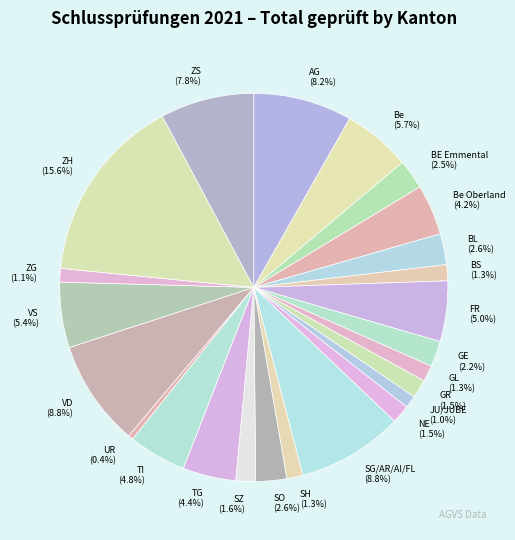

Is there a majority slice in this chart?

No